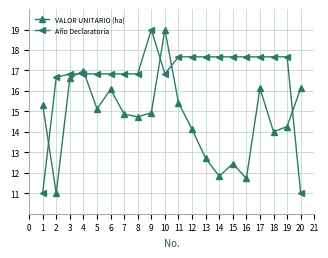

Which series changed the most between 10 and 13?

VALOR UNITARIO (ha)